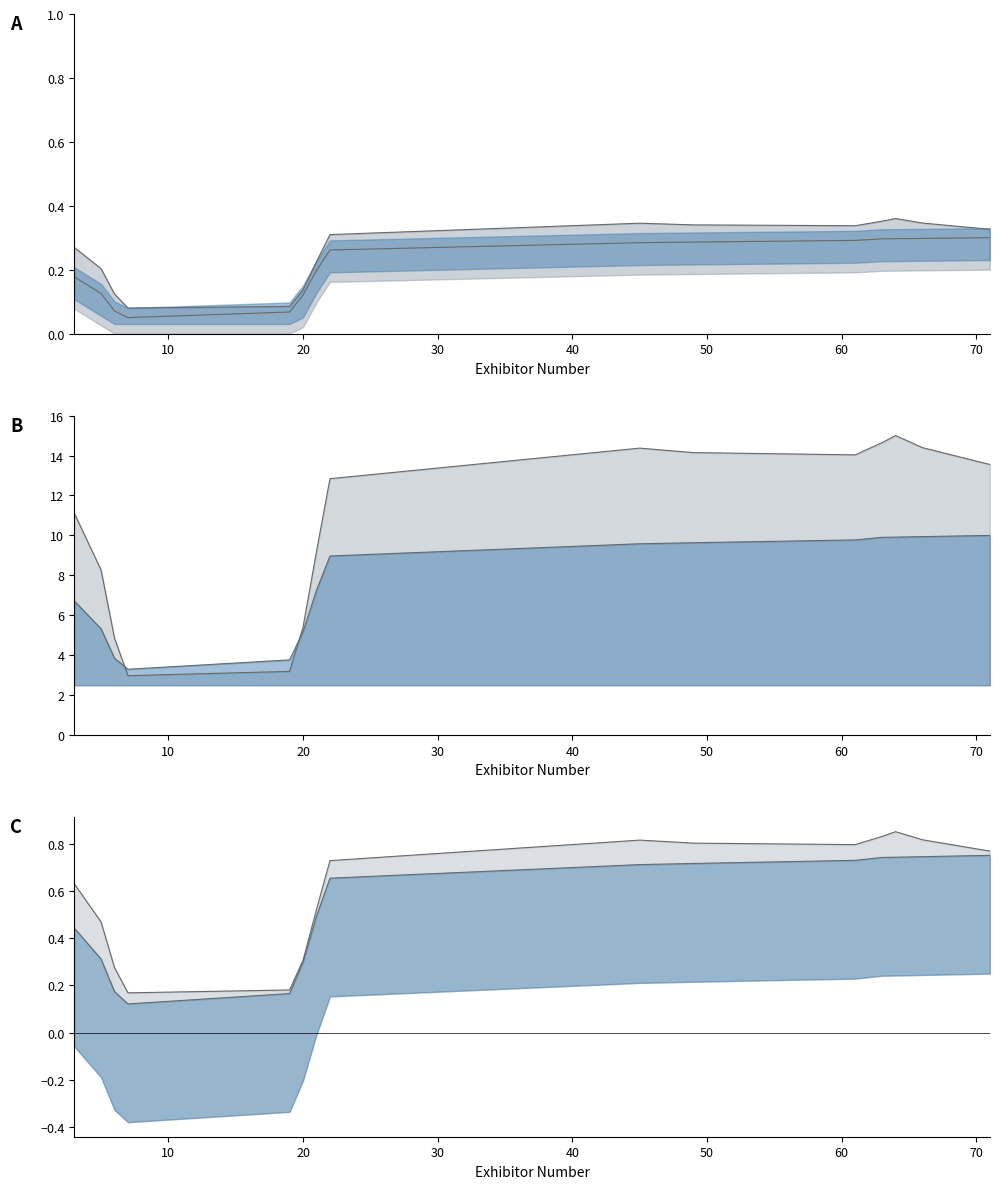

The chart shows a value of 0.2 at 30. True or false?

False